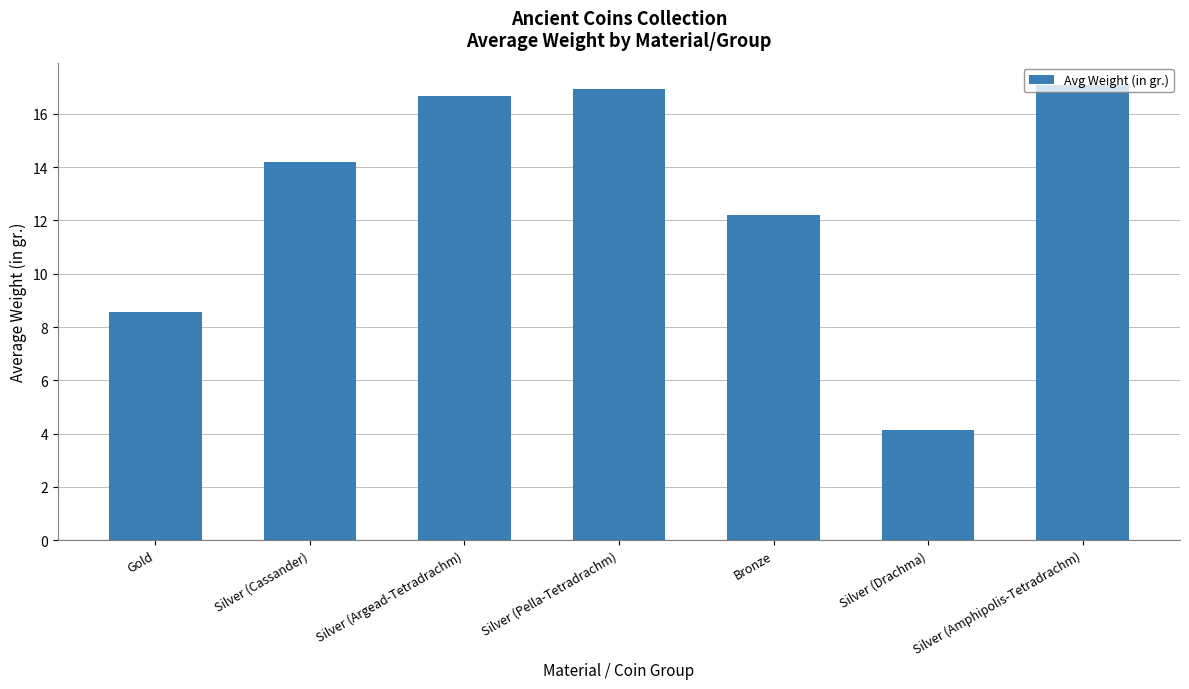

Where is the data nearest to the value 10?

Gold